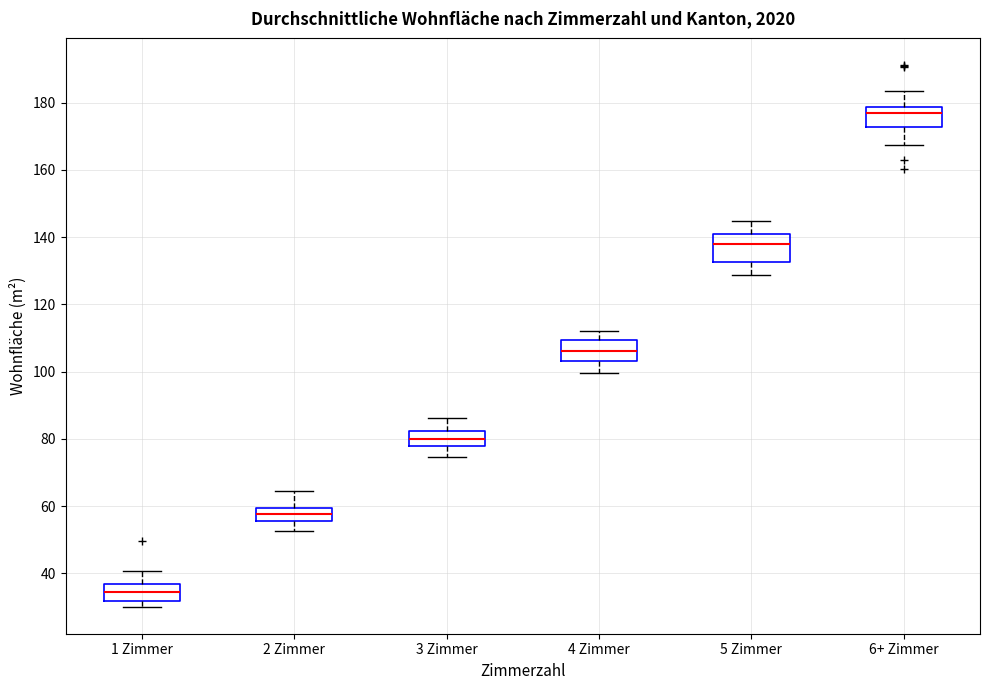

Where is the upper edge of the box for 2 Zimmer on the y-axis? The values are not printed on the chart, so give them approximately, as read against the axis.

60